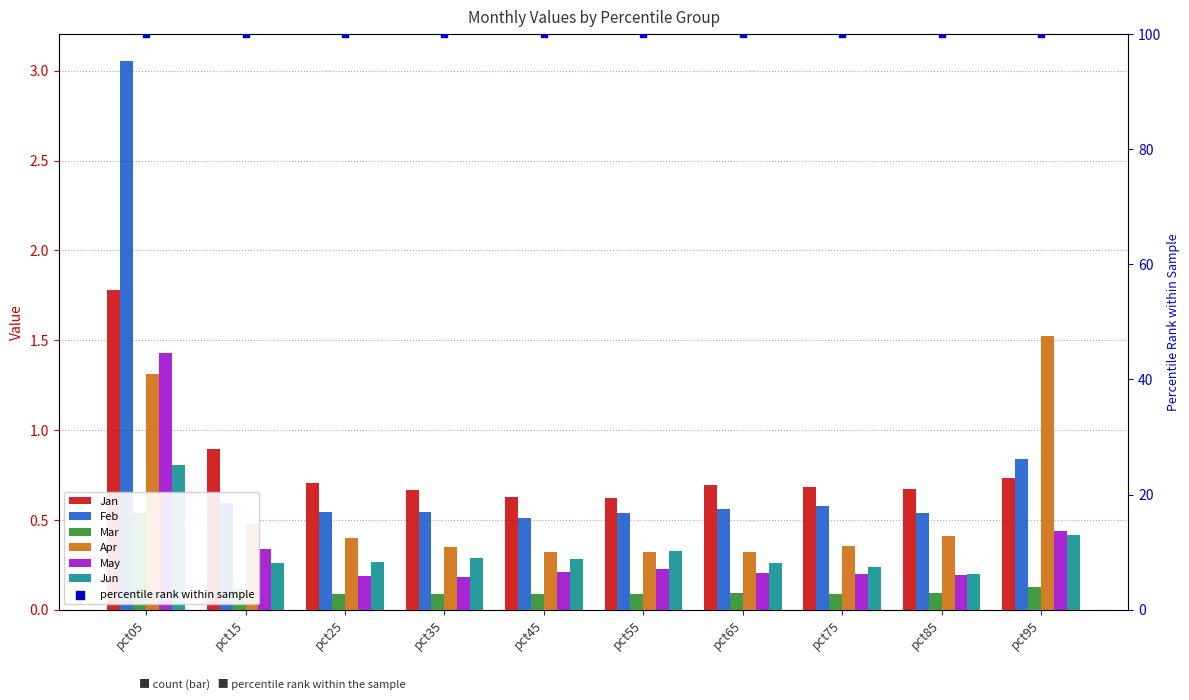

Which series contains the lowest Y value?

Mar